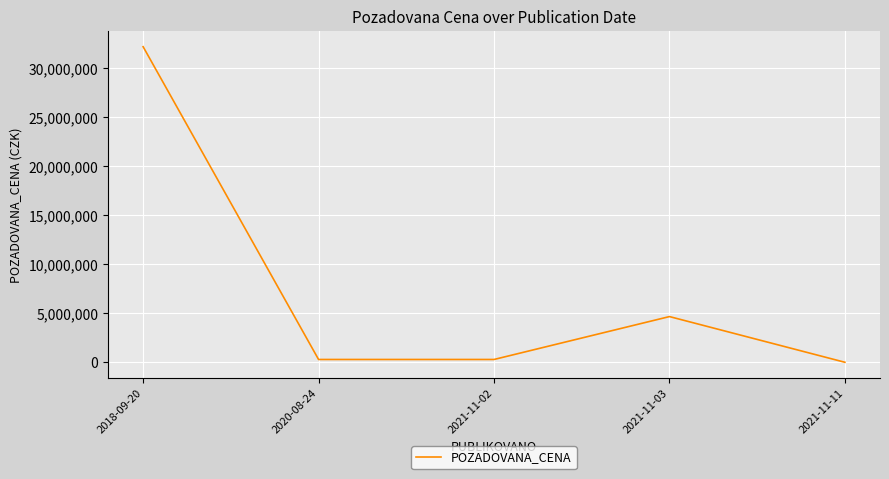

How many interior local peaks (higher than both neighbors) does the data have?

1